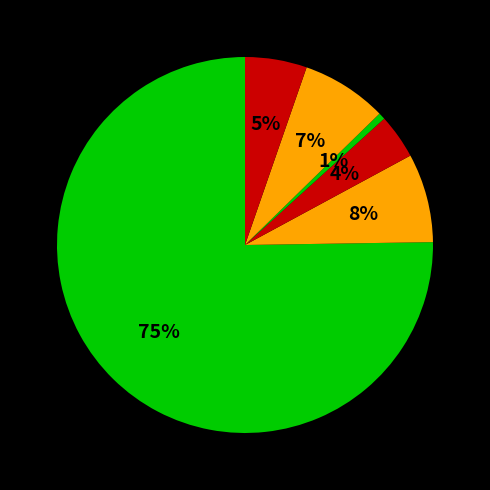

Is there any slice that represents more than half of the pie?

Yes